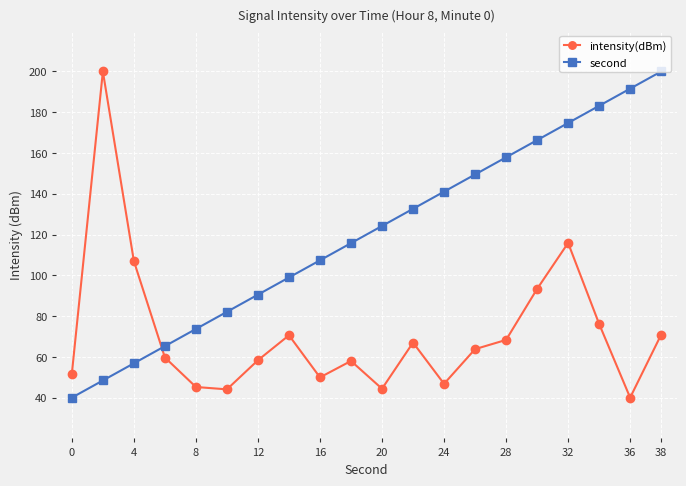

What is the value of the second point at the 9th from the left?

107.4